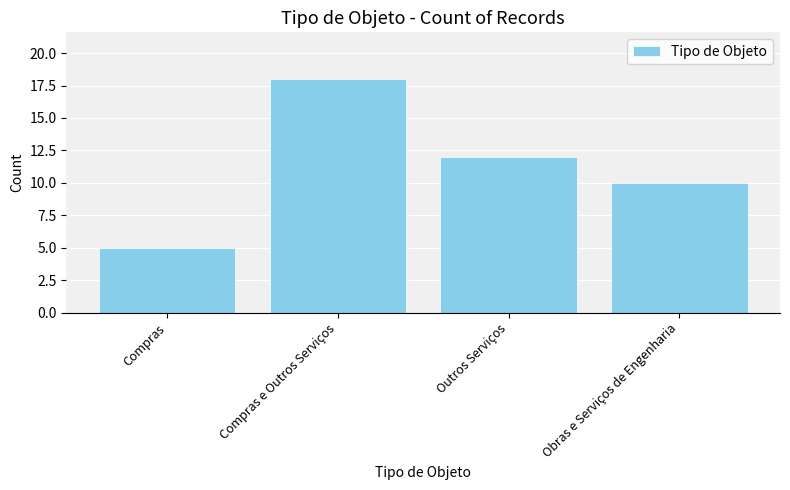

What is the smallest value displayed?

5